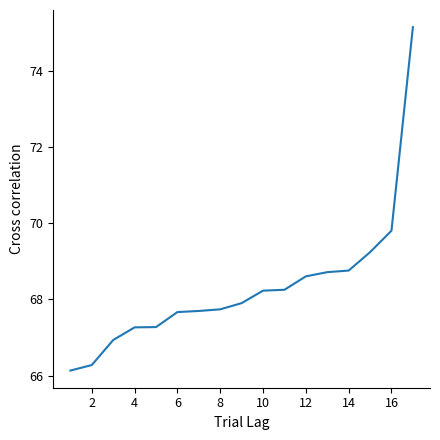

What is the difference between the maximum and minimum values?

9.0